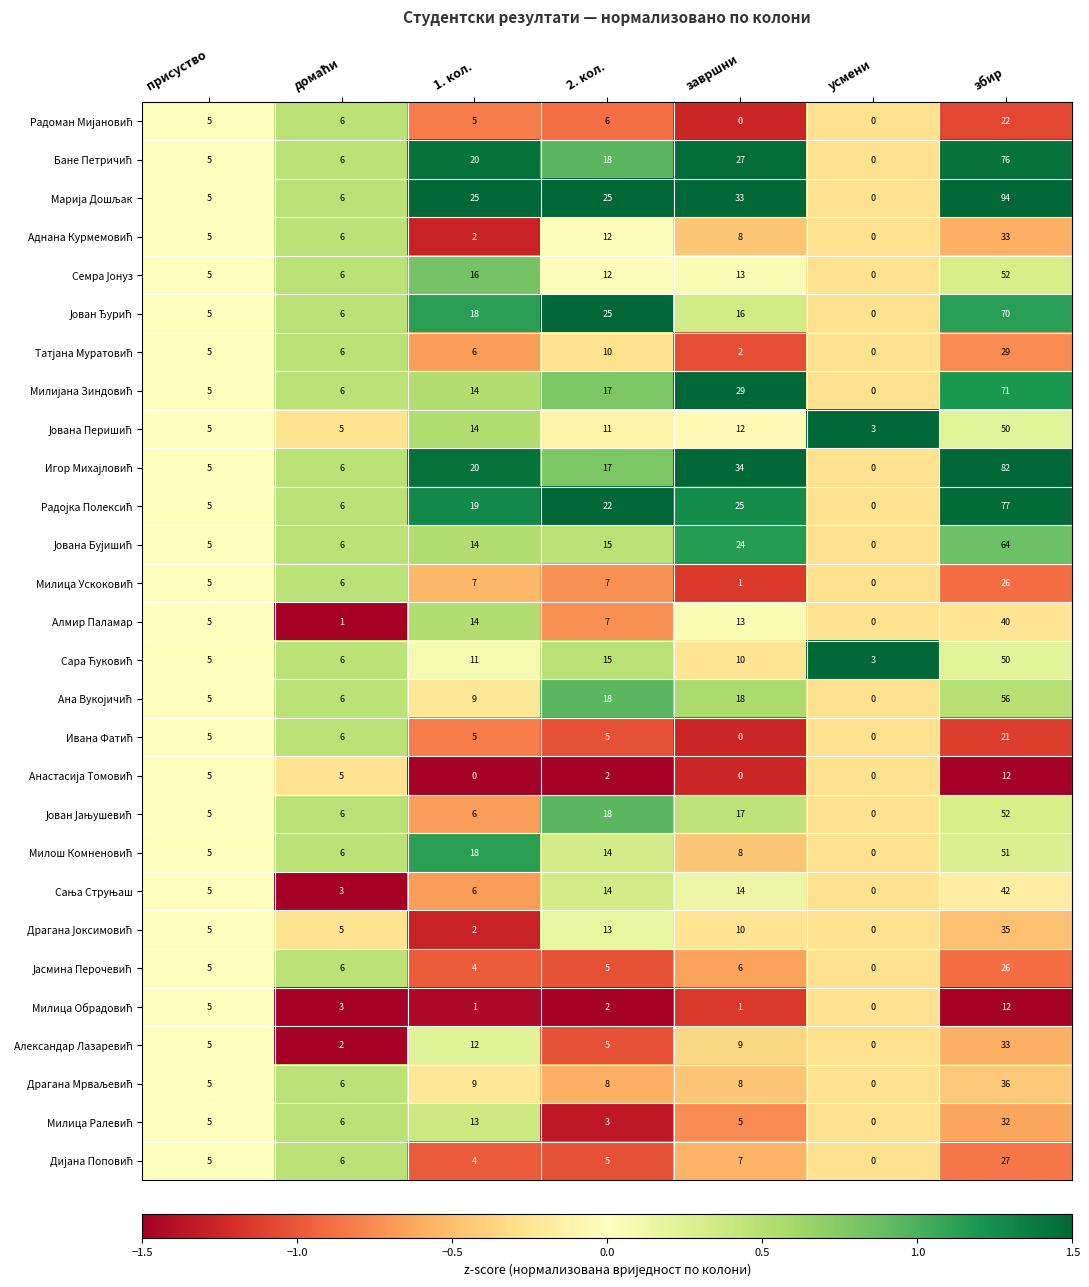

Which label corresponds to the largest value in the chart?

збир